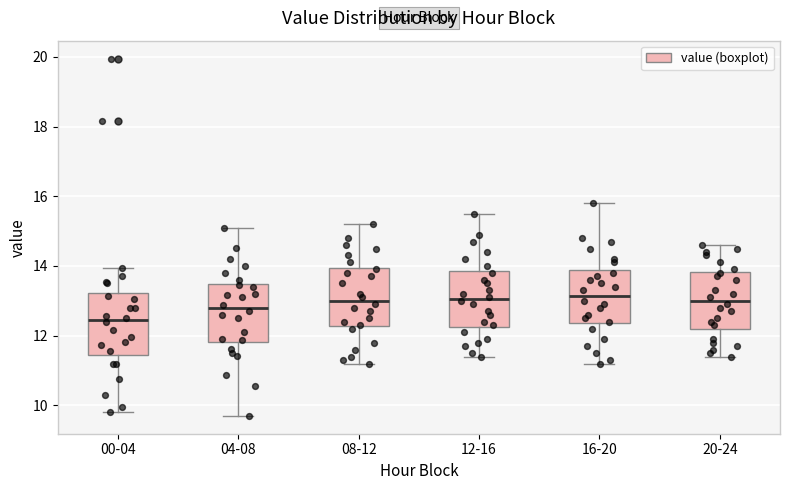

Reading left to right, read every box against the y-axis: the position of its median line, the range the box covers, and the ends of its whiskers. The values are not printed on the chart, so give them approximately, as read against the axis.

00-04: median 12.4, box 11.4 to 13.2, whiskers 9.8 to 14.0
04-08: median 12.8, box 11.8 to 13.4, whiskers 9.8 to 15.2
08-12: median 13.0, box 12.2 to 14.0, whiskers 11.2 to 15.2
12-16: median 13.0, box 12.2 to 13.8, whiskers 11.4 to 15.6
16-20: median 13.2, box 12.4 to 13.8, whiskers 11.2 to 15.8
20-24: median 13.0, box 12.2 to 13.8, whiskers 11.4 to 14.6